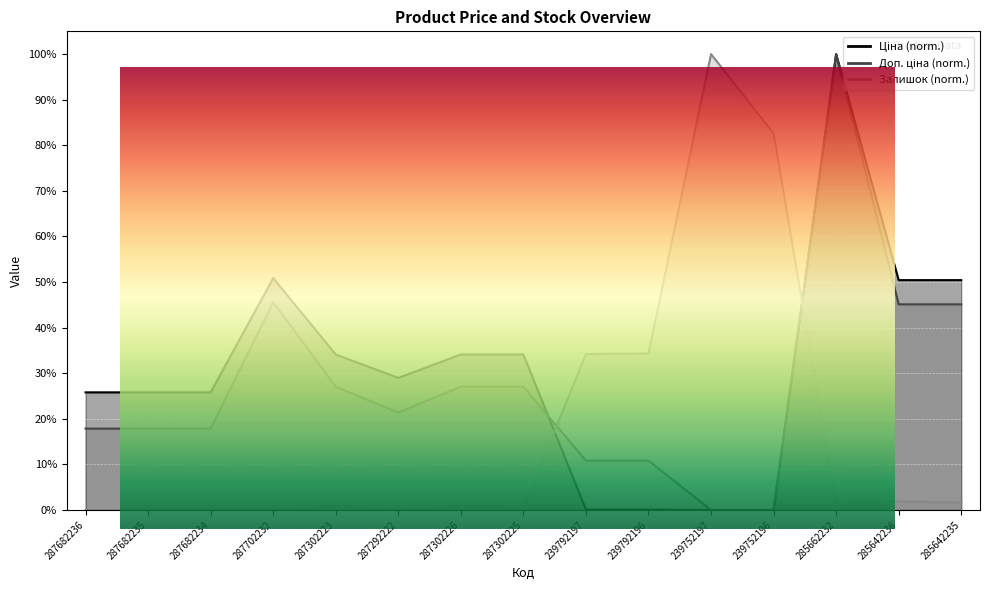

Which series has the widest spread of values?

Ціна